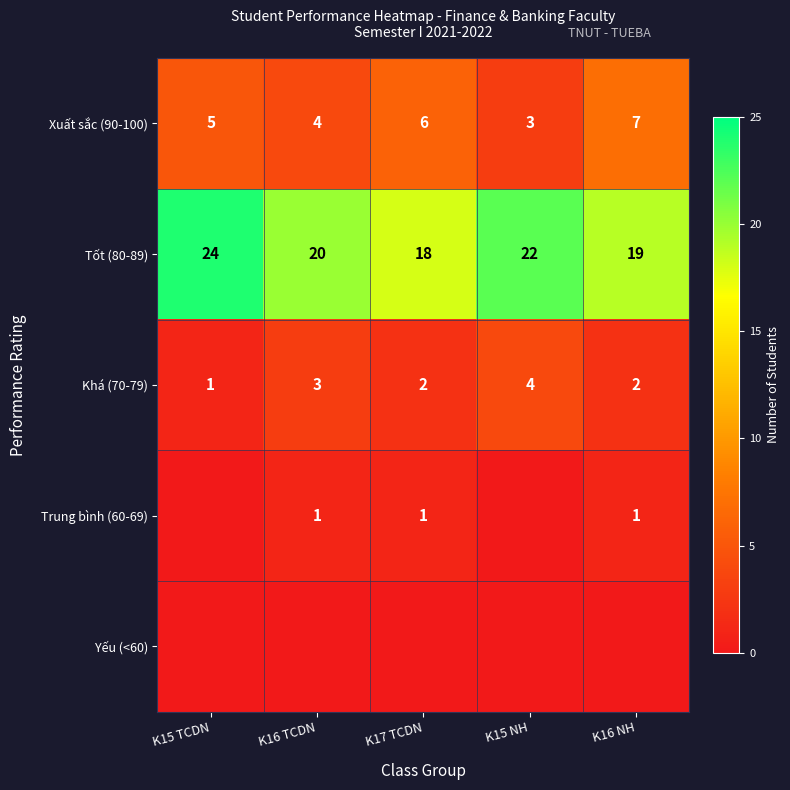

How many data points in Tốt (80-89) are less than 20?

2